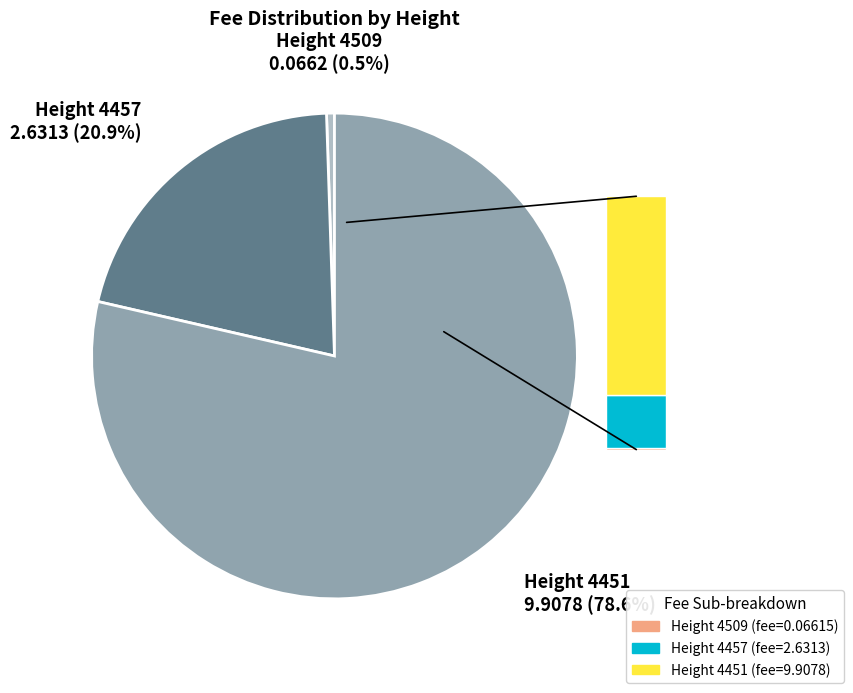

The 4457 slice represents 12% of the pie. True or false?

False